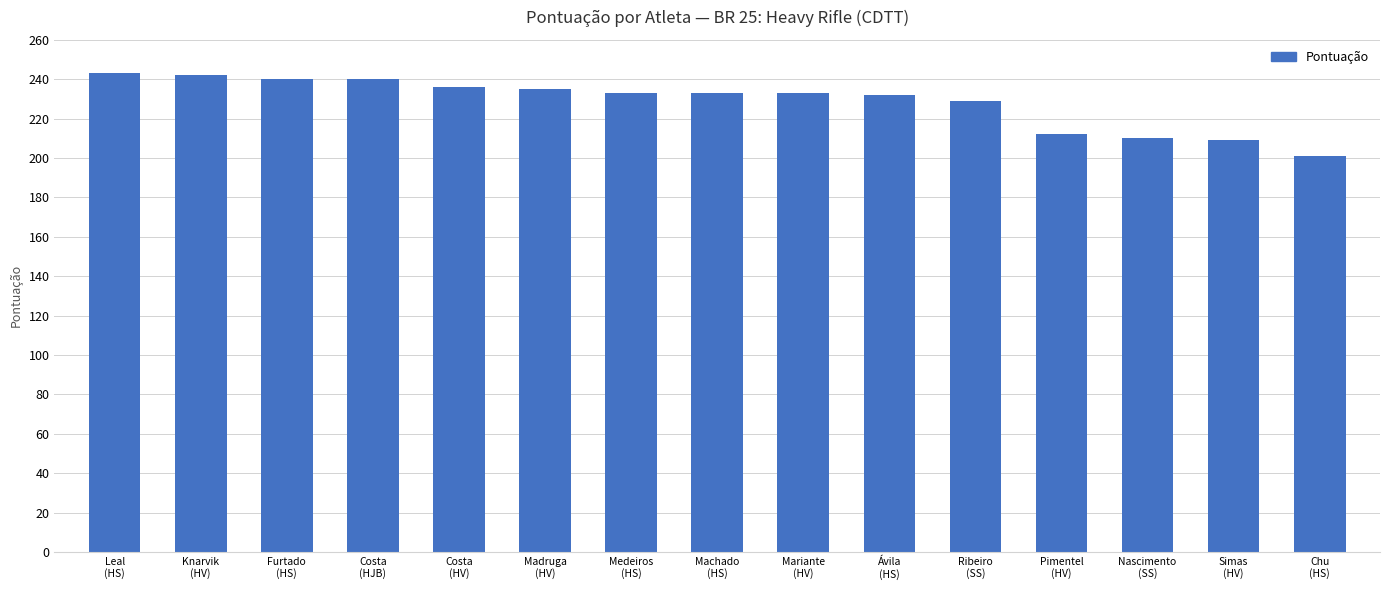

Does the chart contain any negative values?

No